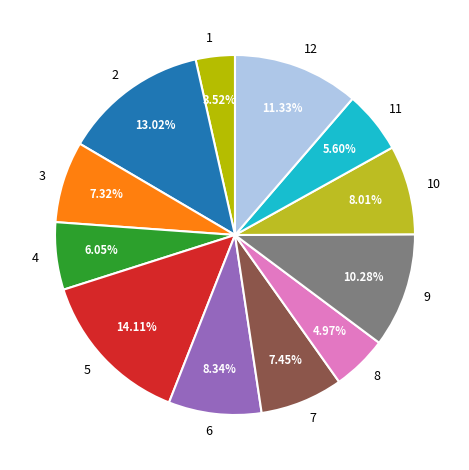

What percentage is the 4 slice, to the nearest percent?

6%